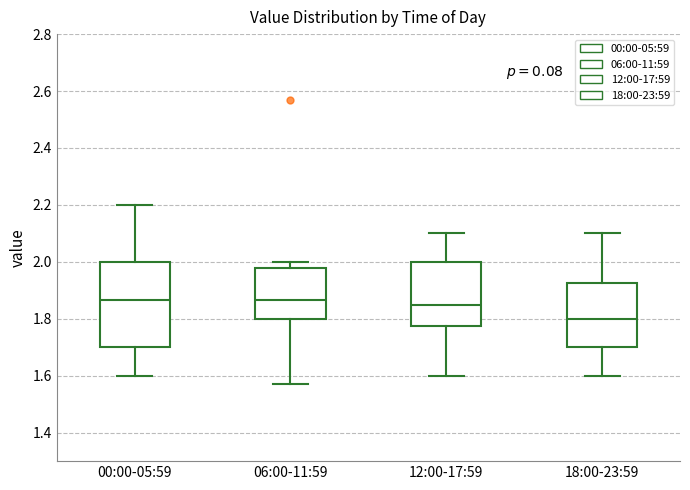

Reading left to right, transcribe this box plot: for each box, give where its median line is, the range the box spans, and where its two whiskers end, as read against the y-axis. The values are not printed on the chart, so give them approximately, as read against the axis.

00:00-05:59: median 1.86, box 1.70 to 2.00, whiskers 1.60 to 2.20
06:00-11:59: median 1.86, box 1.80 to 1.98, whiskers 1.58 to 2.00
12:00-17:59: median 1.86, box 1.78 to 2.00, whiskers 1.60 to 2.10
18:00-23:59: median 1.80, box 1.70 to 1.92, whiskers 1.60 to 2.10